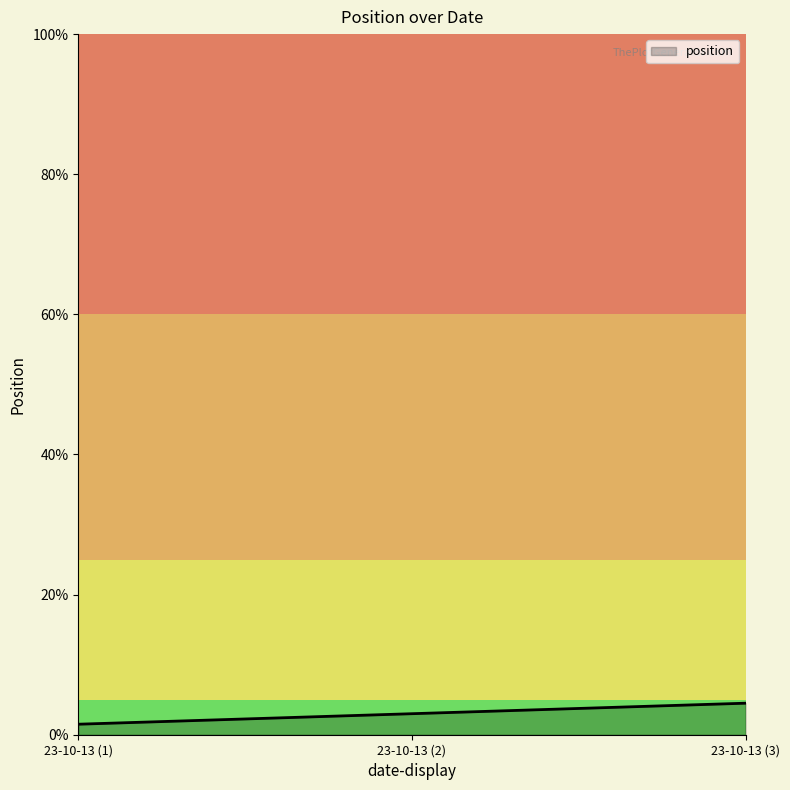

At which category does the chart reach its peak across all series?

23-10-13 (3)